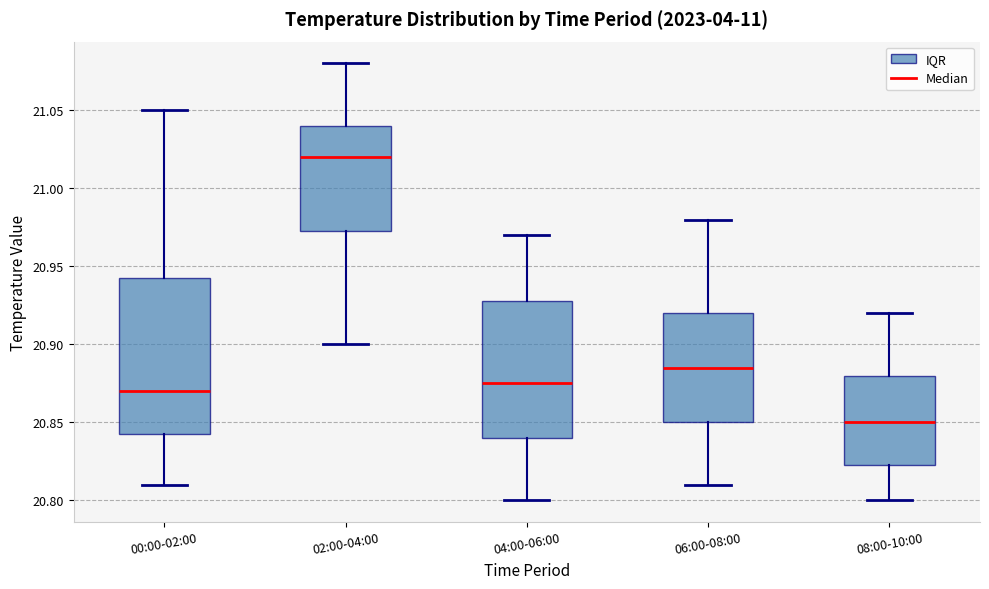

Reading left to right, transcribe this box plot: for each box, give where its median line is, the range the box spans, and where its two whiskers end, as read against the y-axis. The values are not printed on the chart, so give them approximately, as read against the axis.

00:00-02:00: median 20.870, box 20.845 to 20.945, whiskers 20.810 to 21.050
02:00-04:00: median 21.020, box 20.975 to 21.040, whiskers 20.900 to 21.080
04:00-06:00: median 20.875, box 20.840 to 20.930, whiskers 20.800 to 20.970
06:00-08:00: median 20.885, box 20.850 to 20.920, whiskers 20.810 to 20.980
08:00-10:00: median 20.850, box 20.825 to 20.880, whiskers 20.800 to 20.920